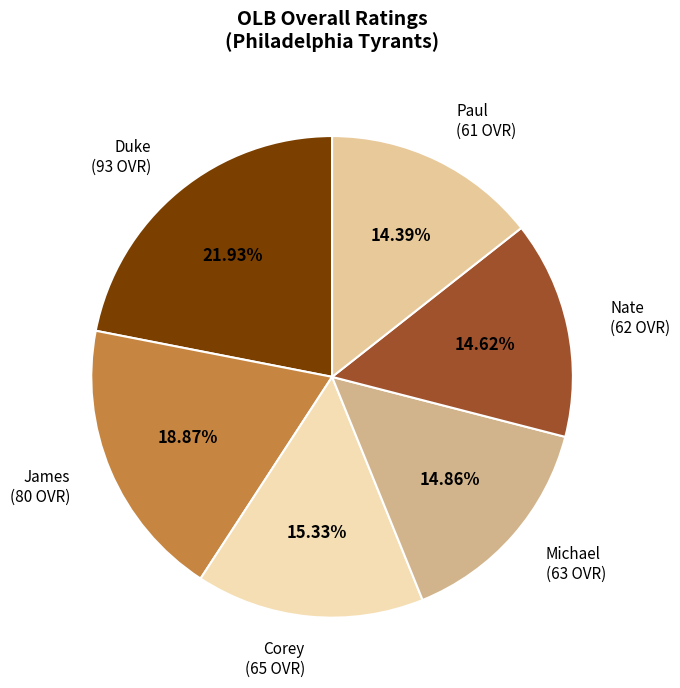

How many segments does this pie chart have?

6